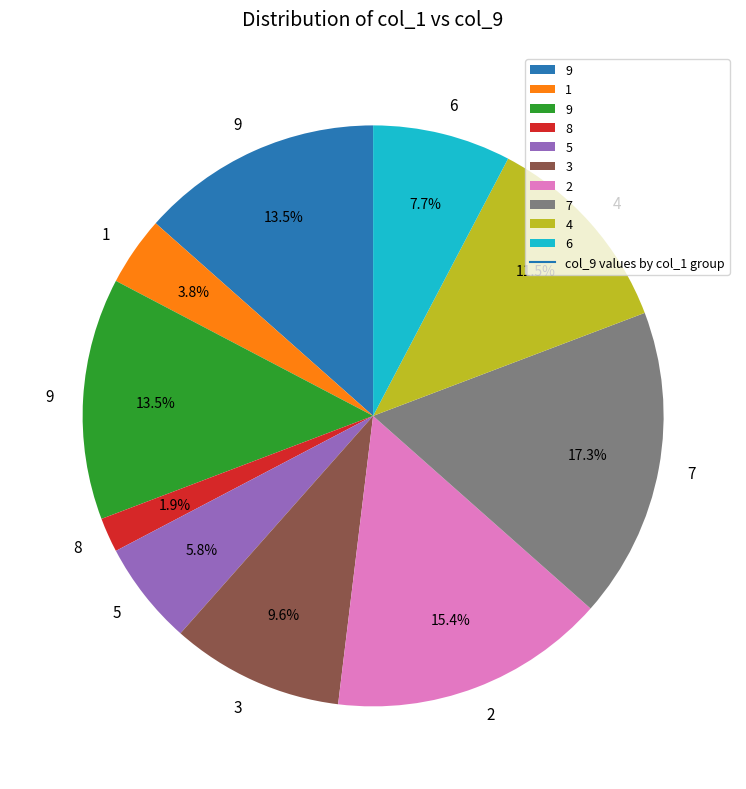

Does any single category account for the majority?

No